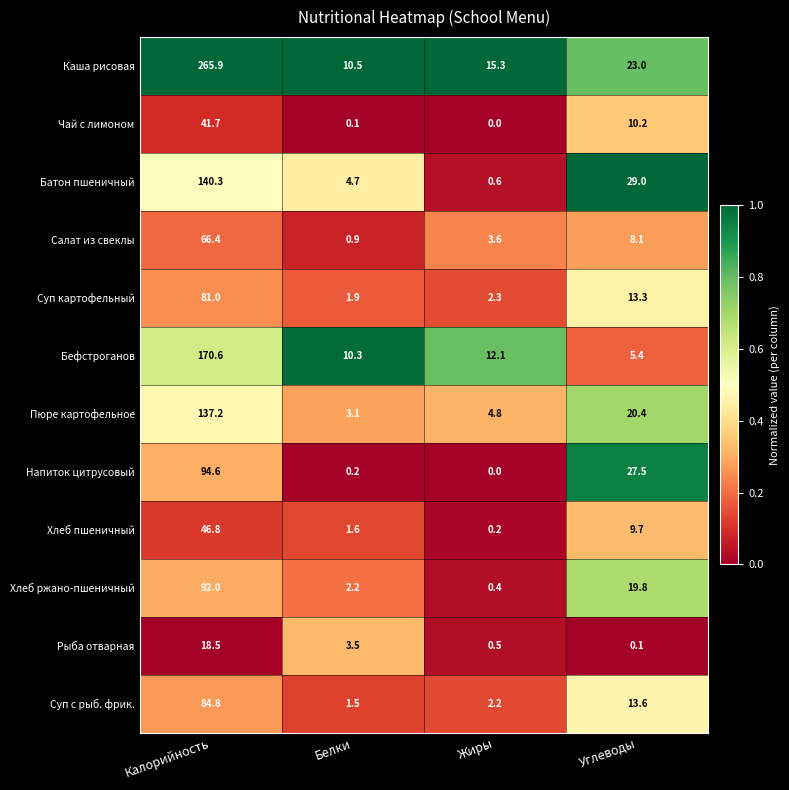

What is the spread (max minus min) of values at Белки?

10.4